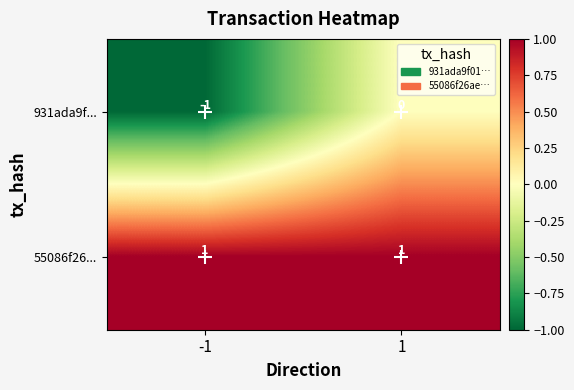

Rank the series by their average value, from lowest to highest.

931ada9f..., 55086f26...